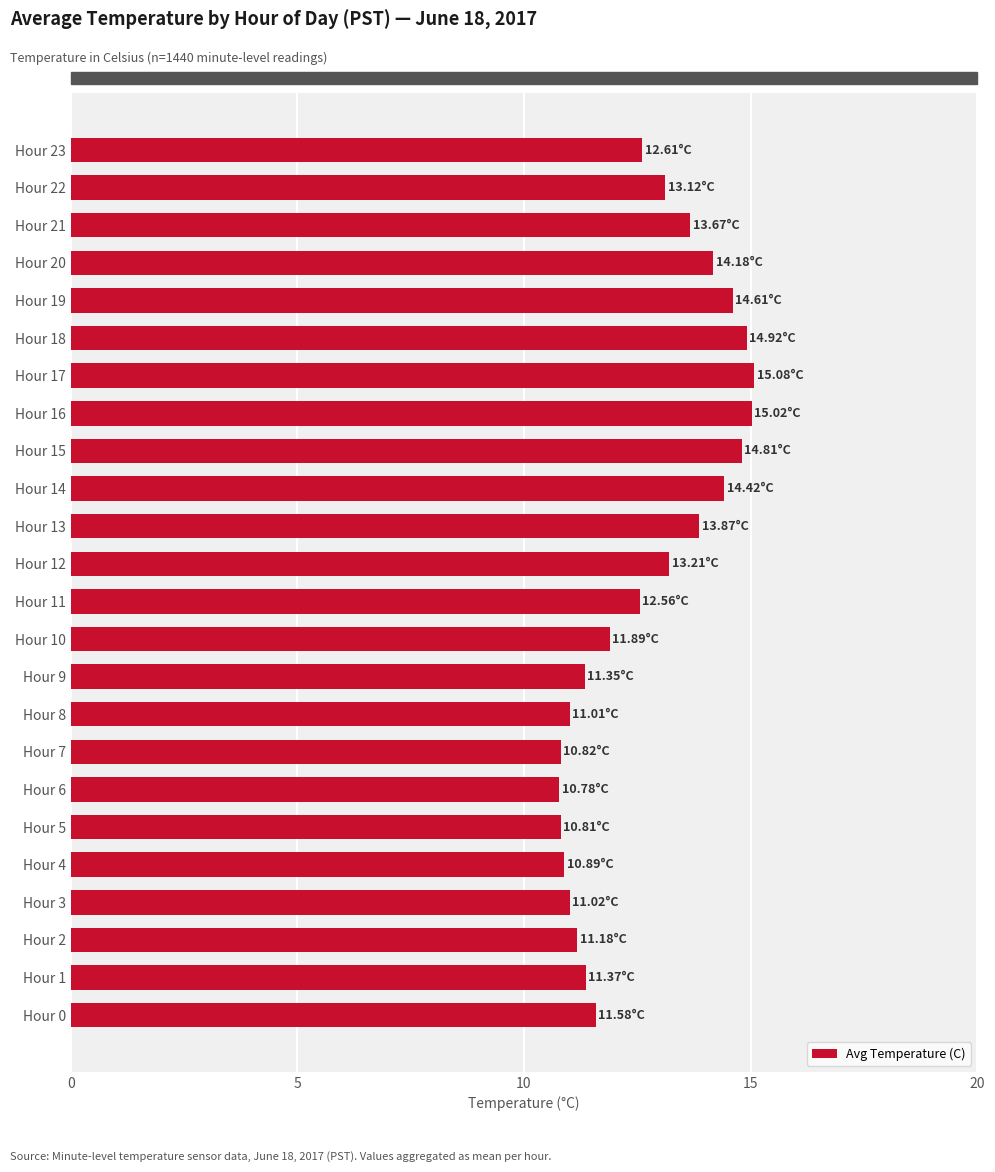

What is the average value?

12.7